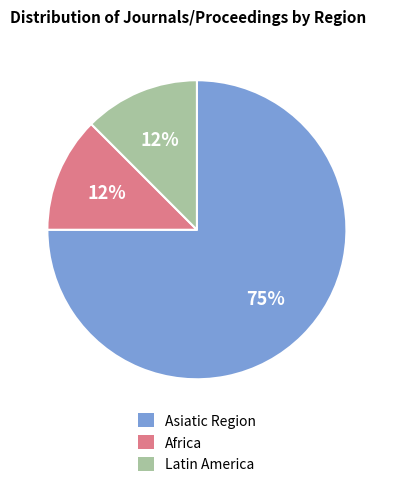

How many segments does this pie chart have?

3